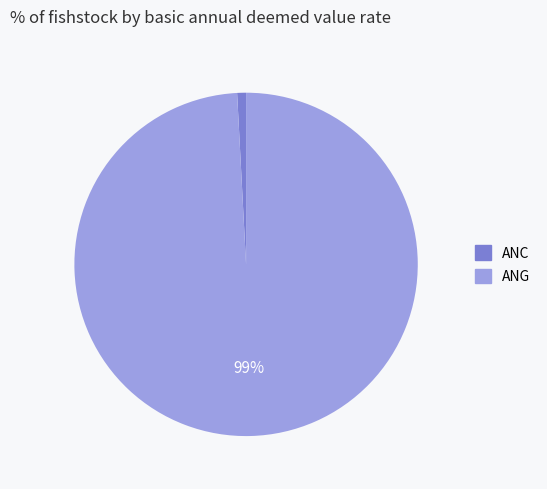

To the nearest percent, what is the average slice percentage?

50%